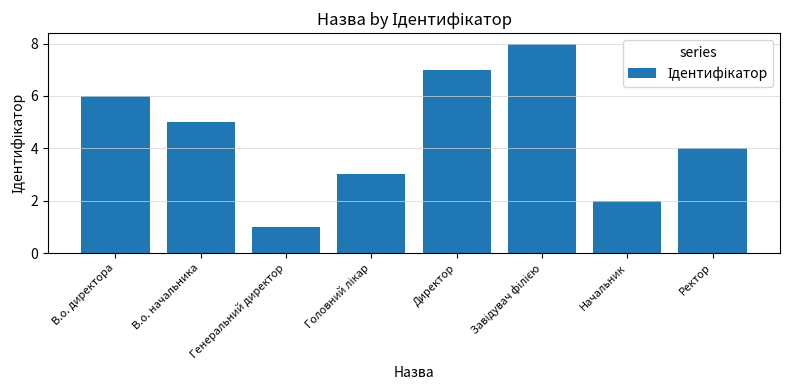

What is the label of the 2nd bar from the left?

В.о. начальника